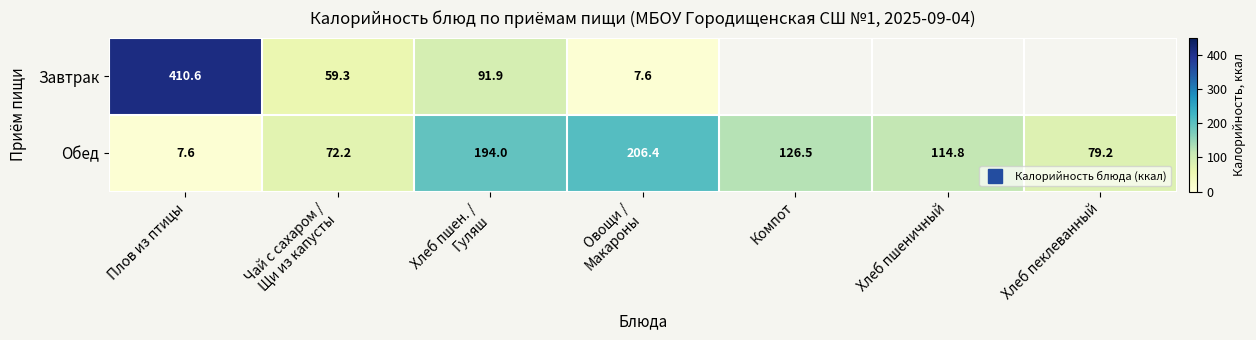

Is it true that Завтрак equals 7.6 at Овощи / Макароны?

True